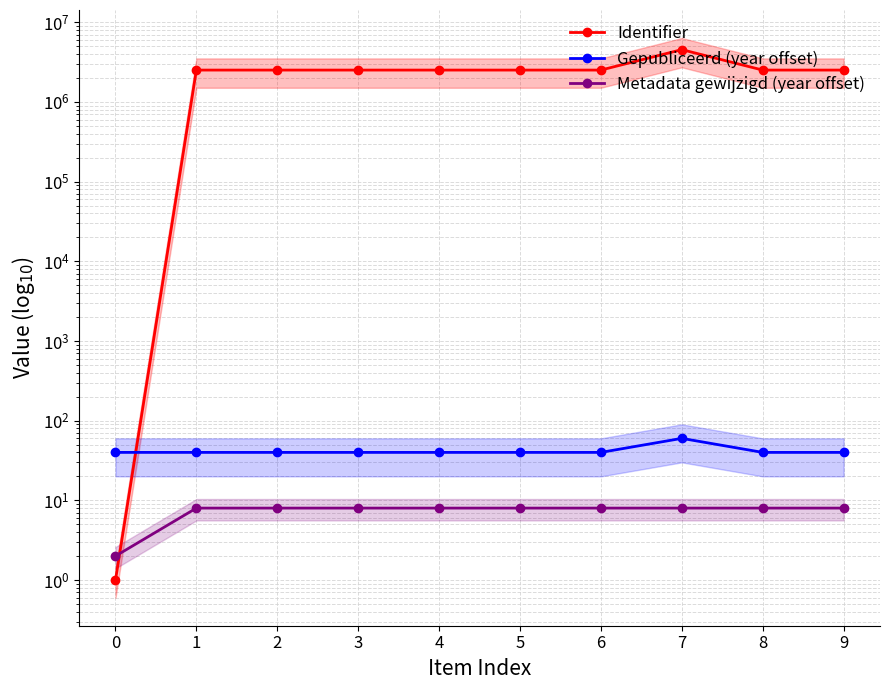

What is the value of the Gepubliceerd (year offset) point at the 9th from the left?

40